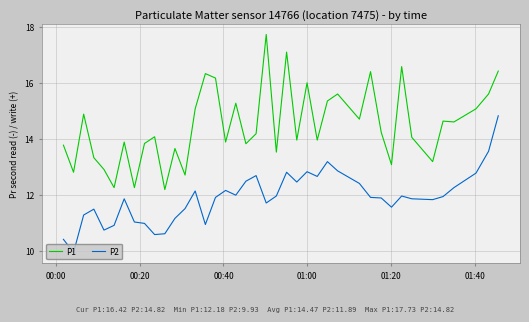

At how many categories does at least one series exceed 14?

22